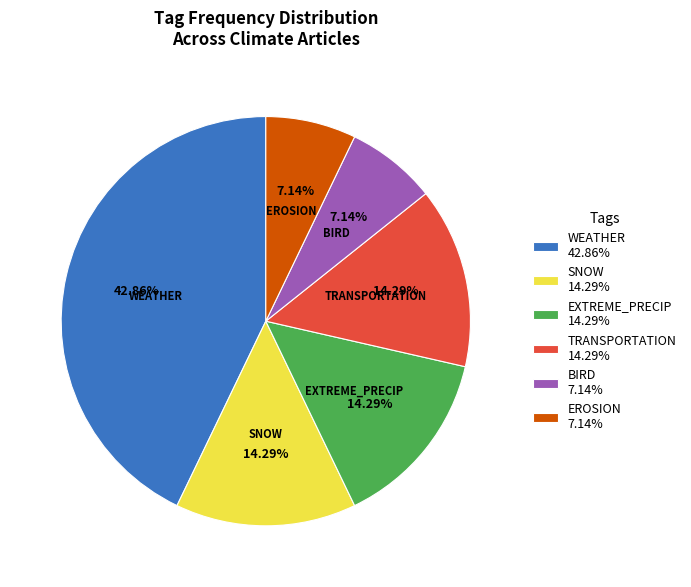

Which category has the biggest portion of the pie?

WEATHER